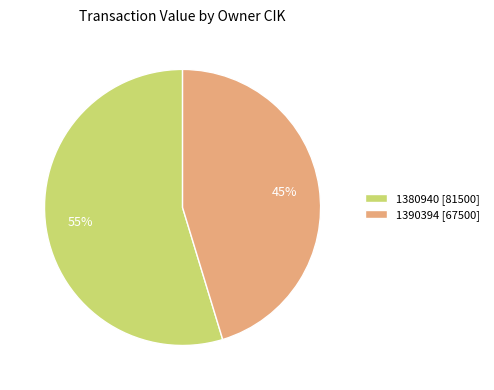

Is it true that 1380940 [81500] is 47% of the pie?

False